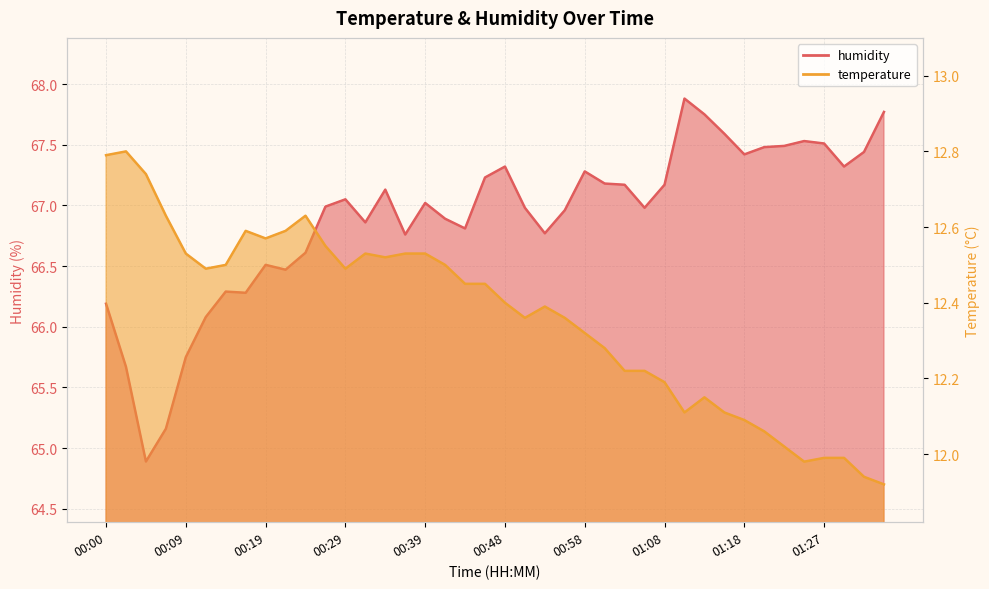

True or false: humidity and temperature intersect in this chart.

False